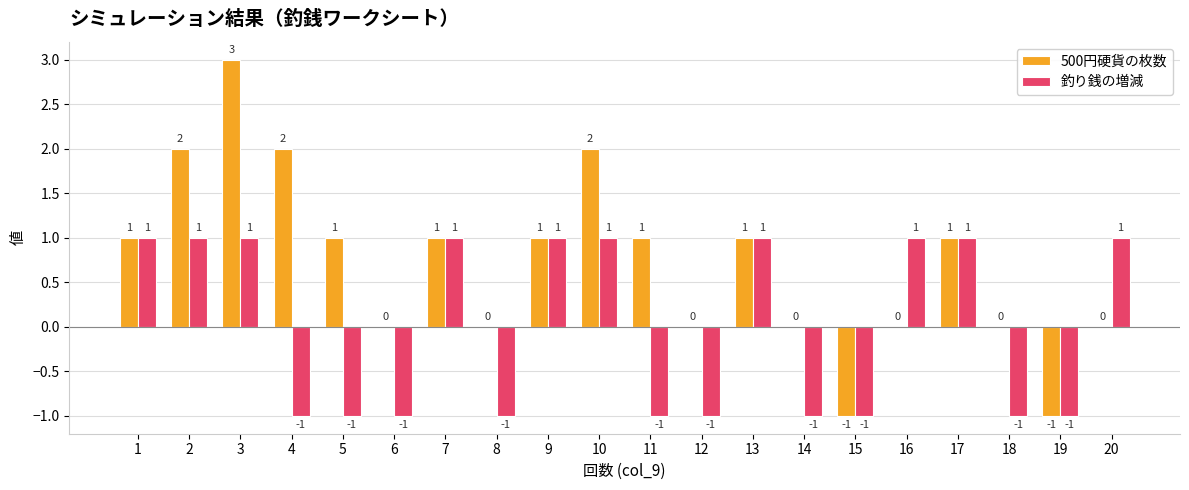

Between 3 and 4, which series saw the biggest shift?

釣り銭の増減